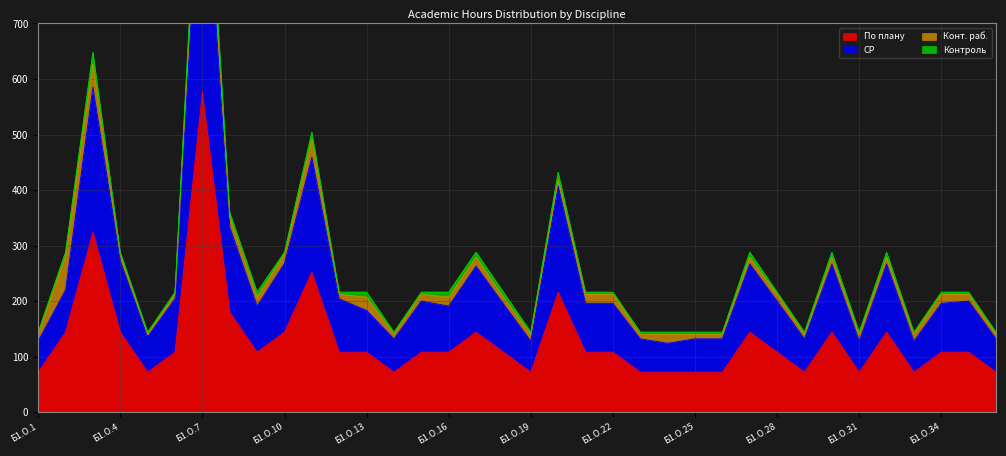

What is the minimum value shown in the chart?

72